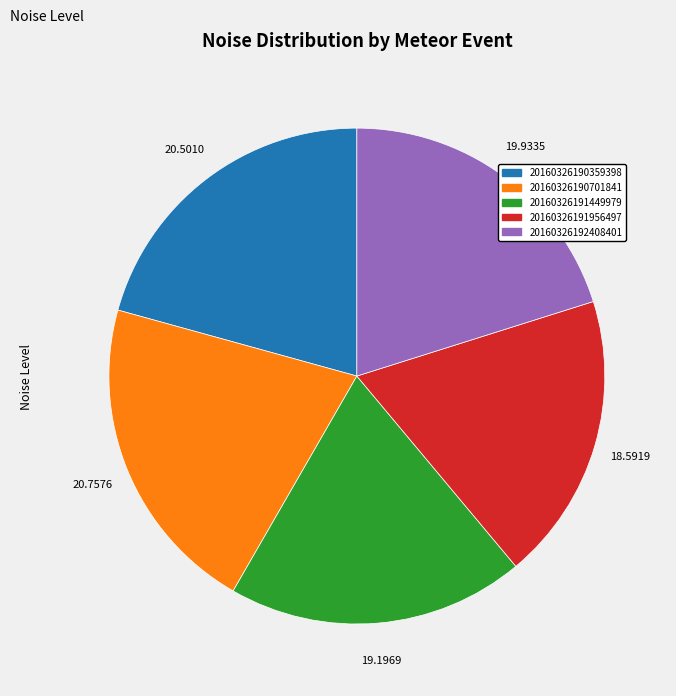

What is the ratio of the value at 20160326190359398 to the value at 20160326190701841?

1.0